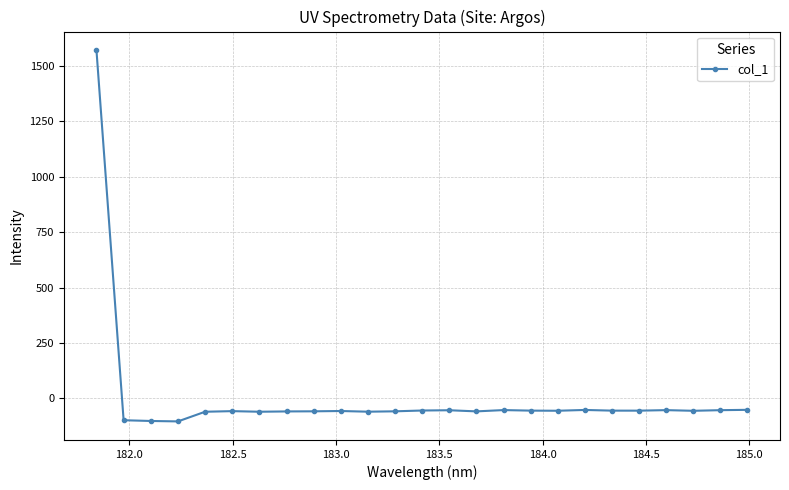

What is the greatest value displayed?

1569.5